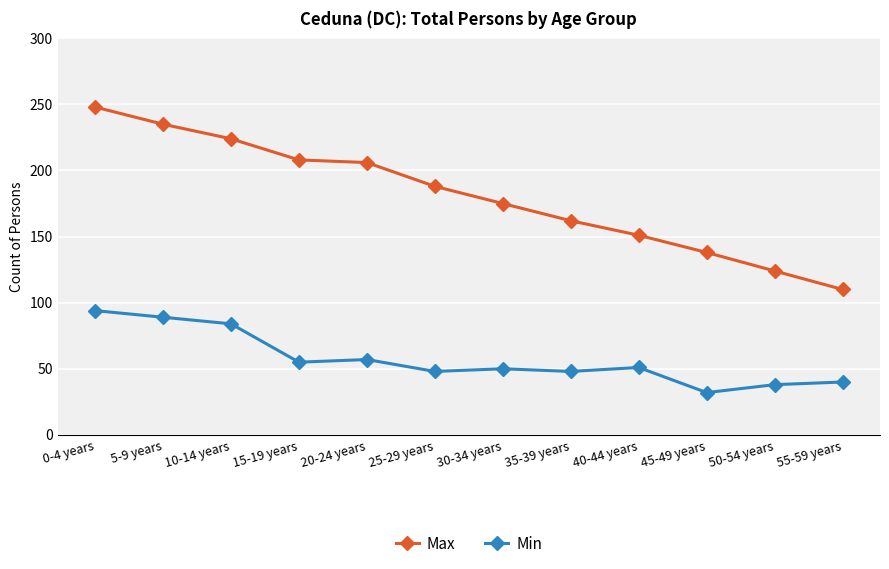

At which label does Max reach its peak?

0-4 years